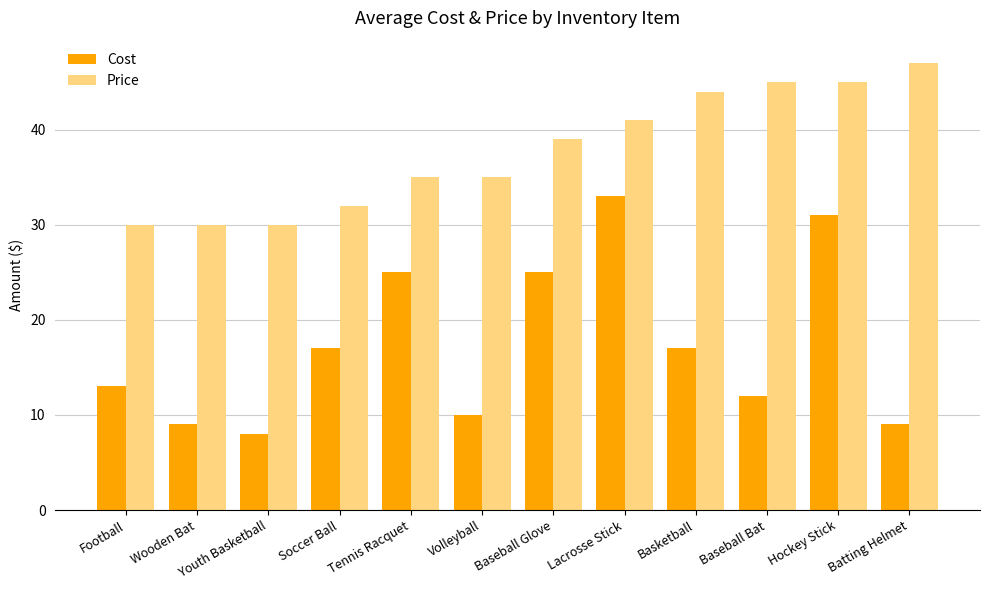

What is the label of the 7th bar from the right?

Volleyball